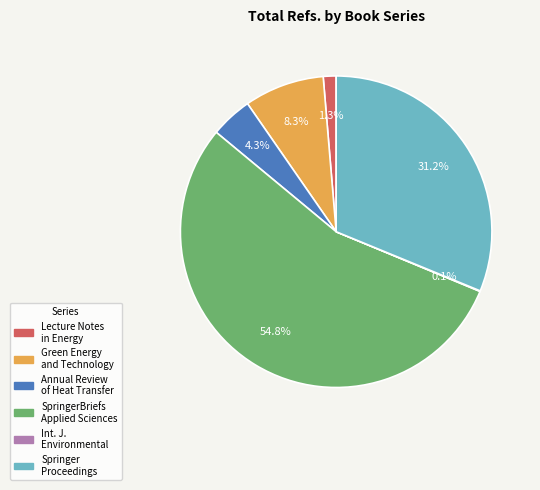

Does any single category account for the majority?

Yes